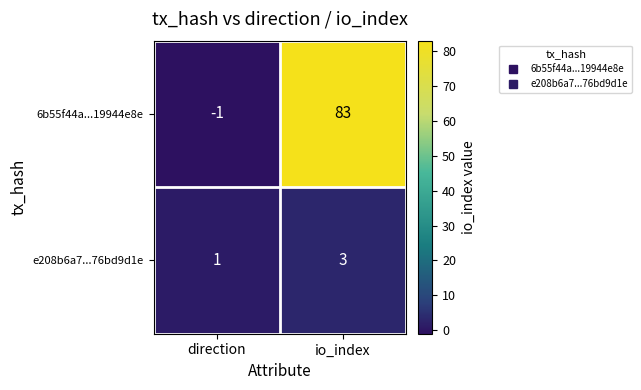

Is it true that e208b6a7...76bd9d1e equals 0 at direction?

False